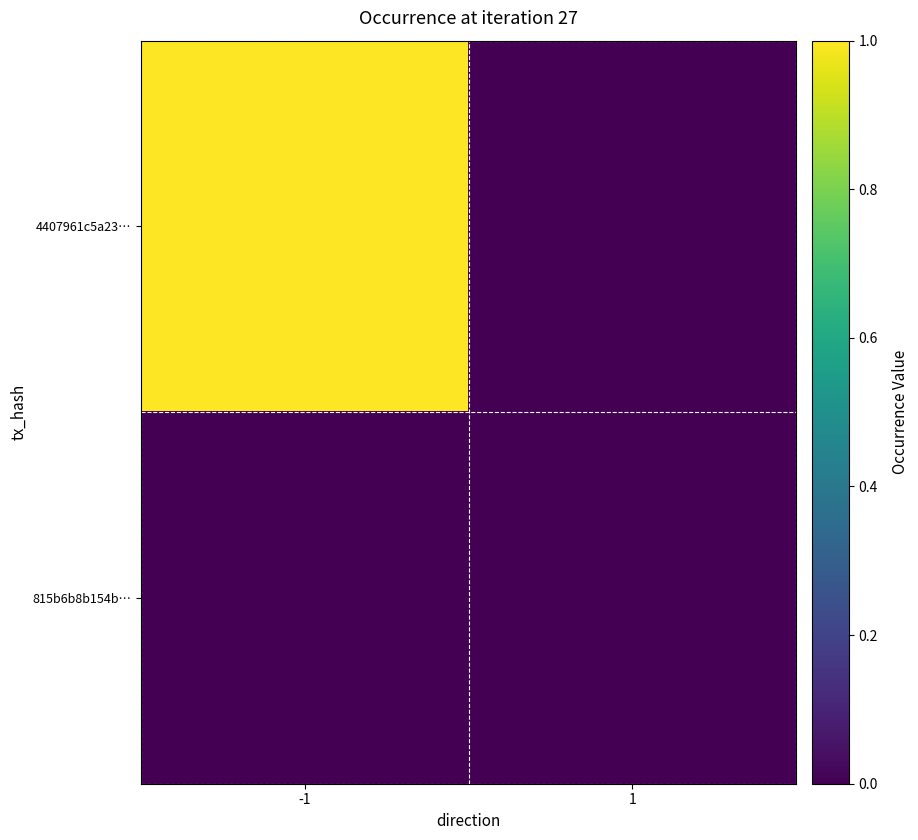

What is the greatest value displayed?

1